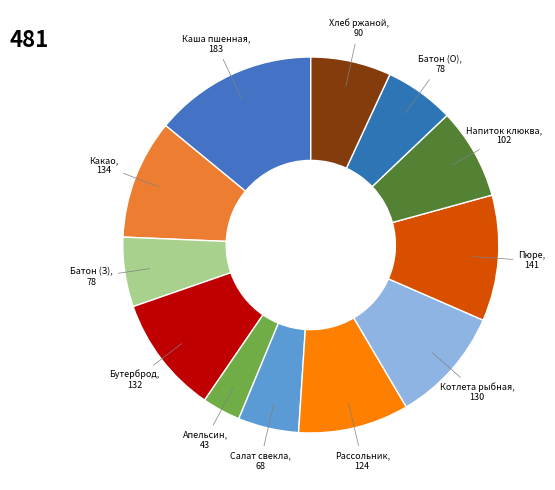

Count the number of slices in the pie.

12